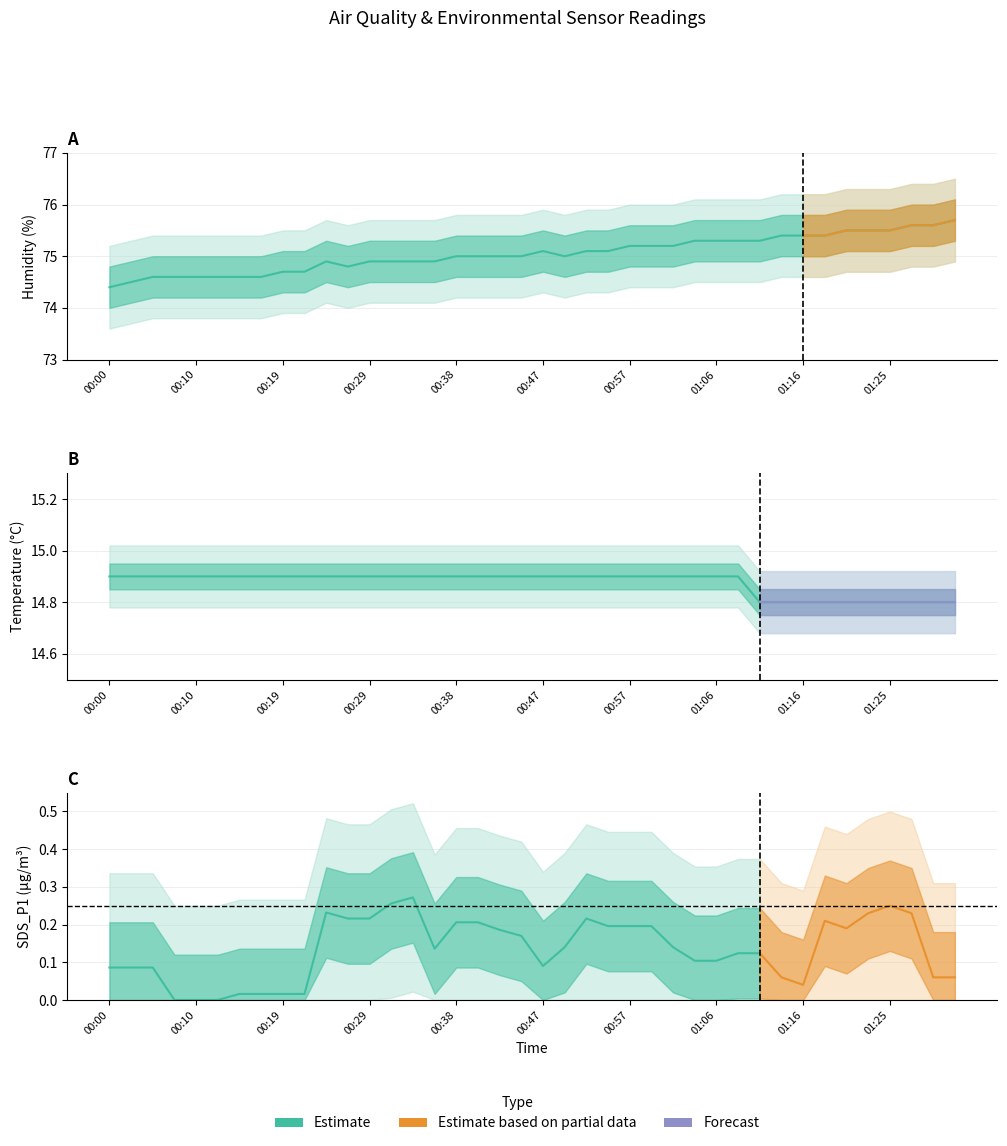

Is the value of Temp at 01:25 greater than the value of Humidity at 01:21?

No